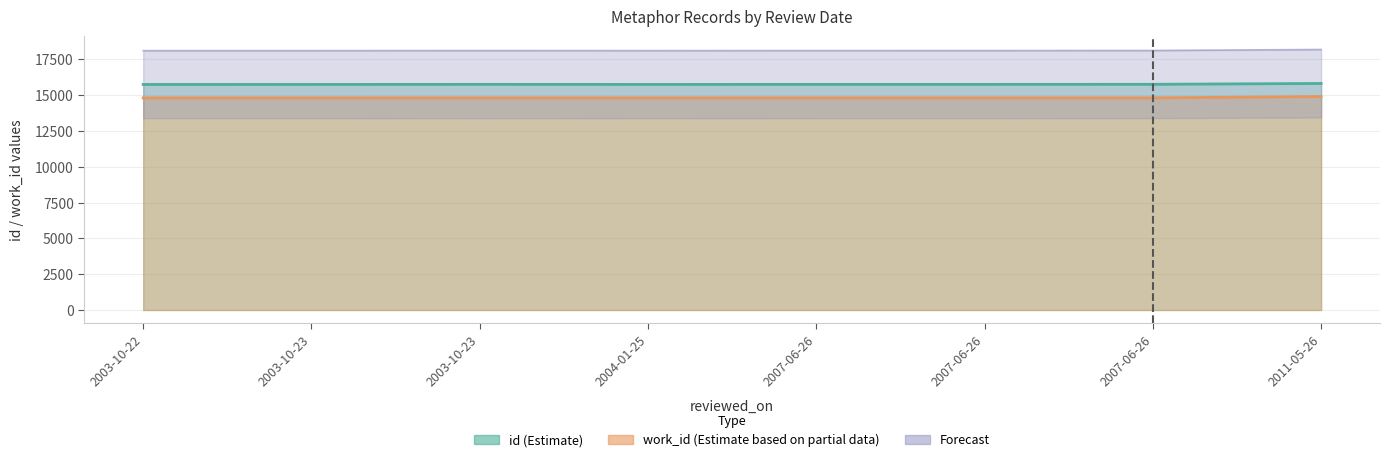

In id, how many points are lower than both neighbors (excluding endpoints)?

1